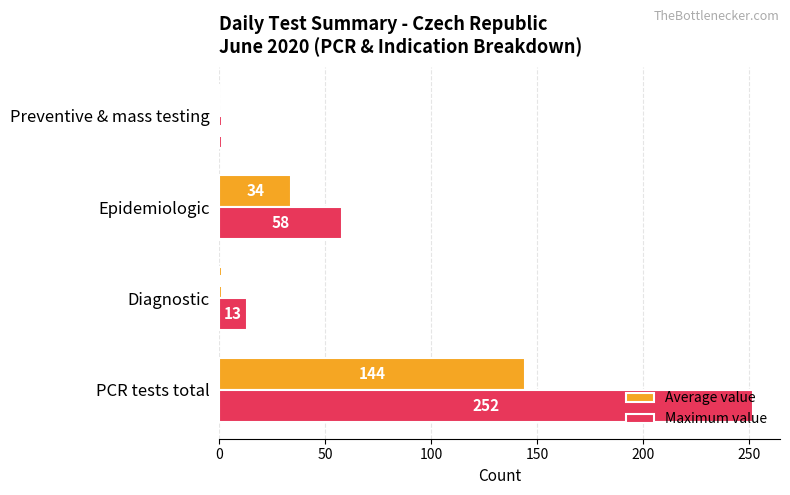

Count the number of categories in the chart.

4